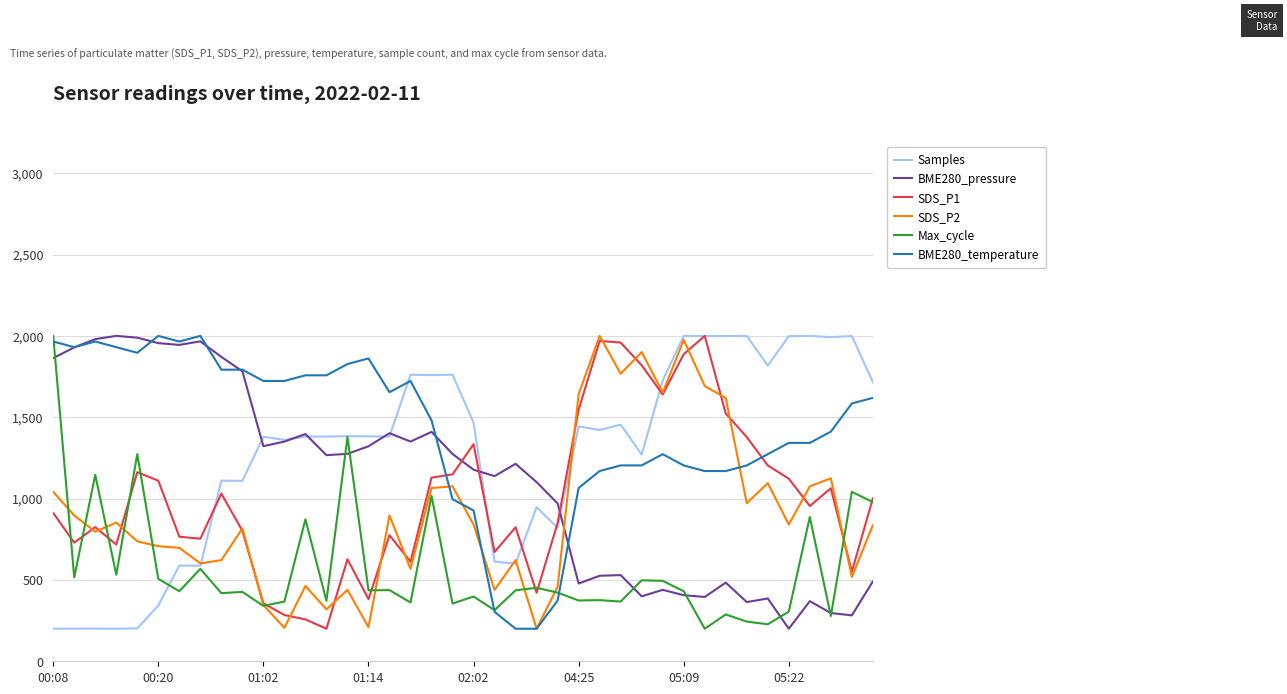

Which series has the largest total across all categories?

BME280_temperature